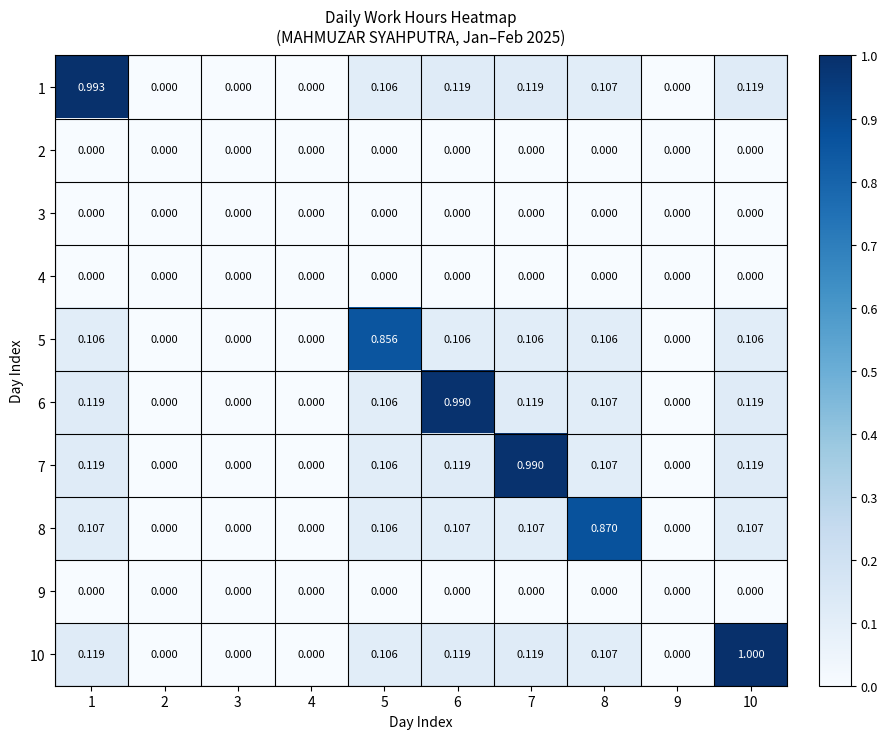

How many series are shown in this chart?

10